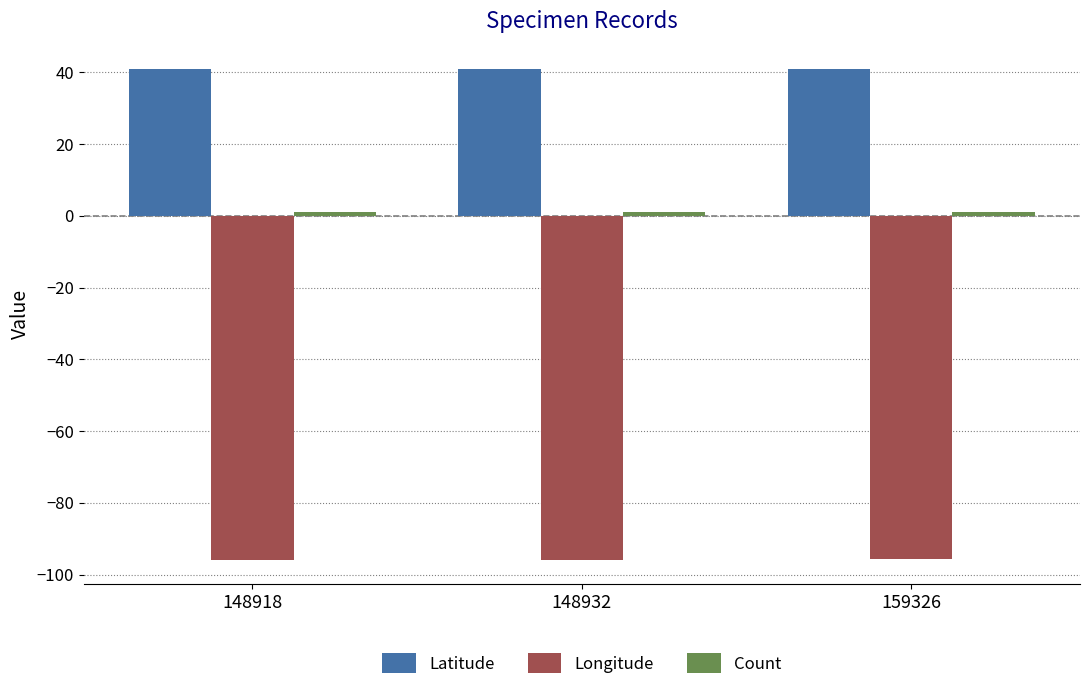

True or false: Longitude has a value of -95.7 at 159326.

True